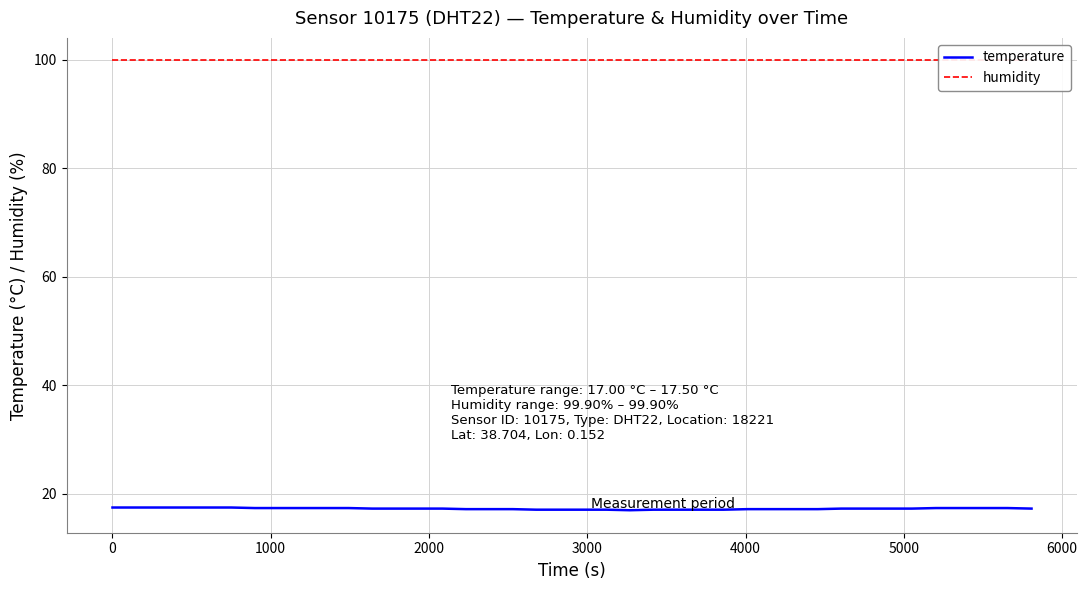

What is the difference between the maximum and minimum values in the temperature series?

0.5